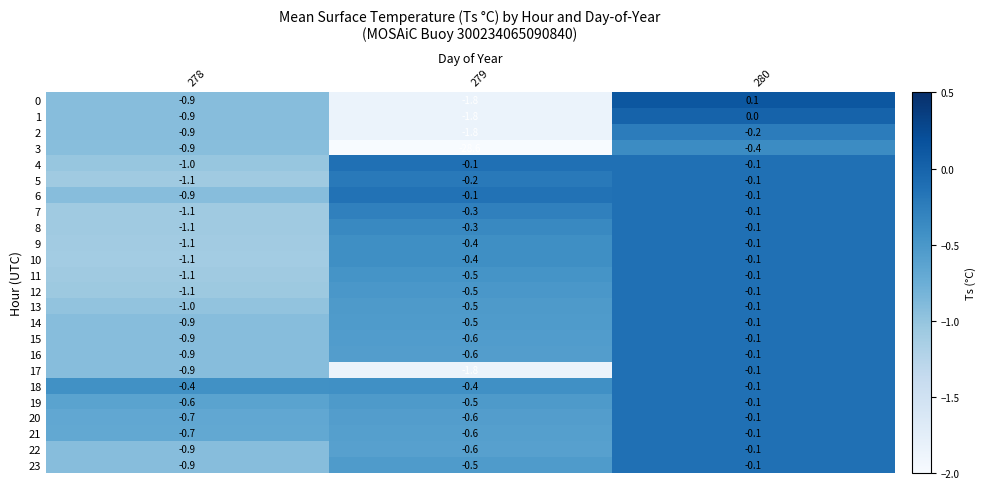

How many categories are shown in the chart?

3